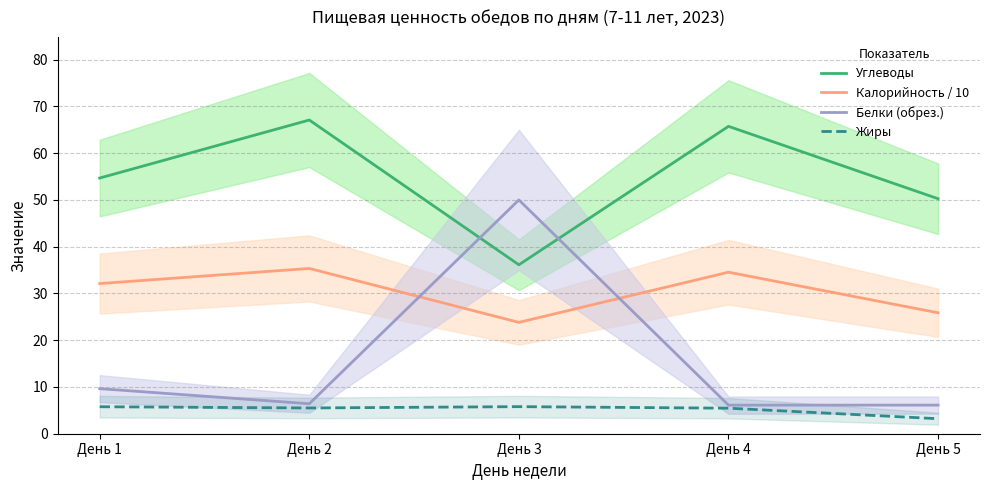

Count the number of data series in this chart.

4